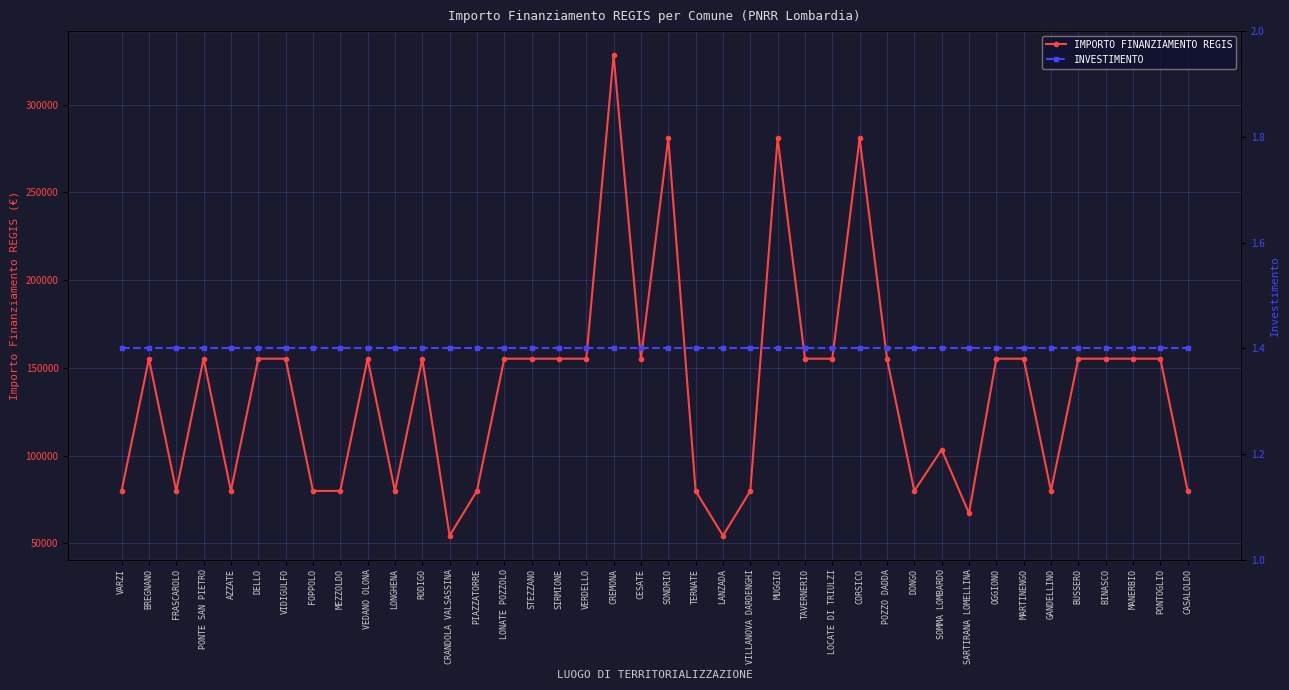

Which series has the largest range (max minus min)?

IMPORTO FINANZIAMENTO REGIS